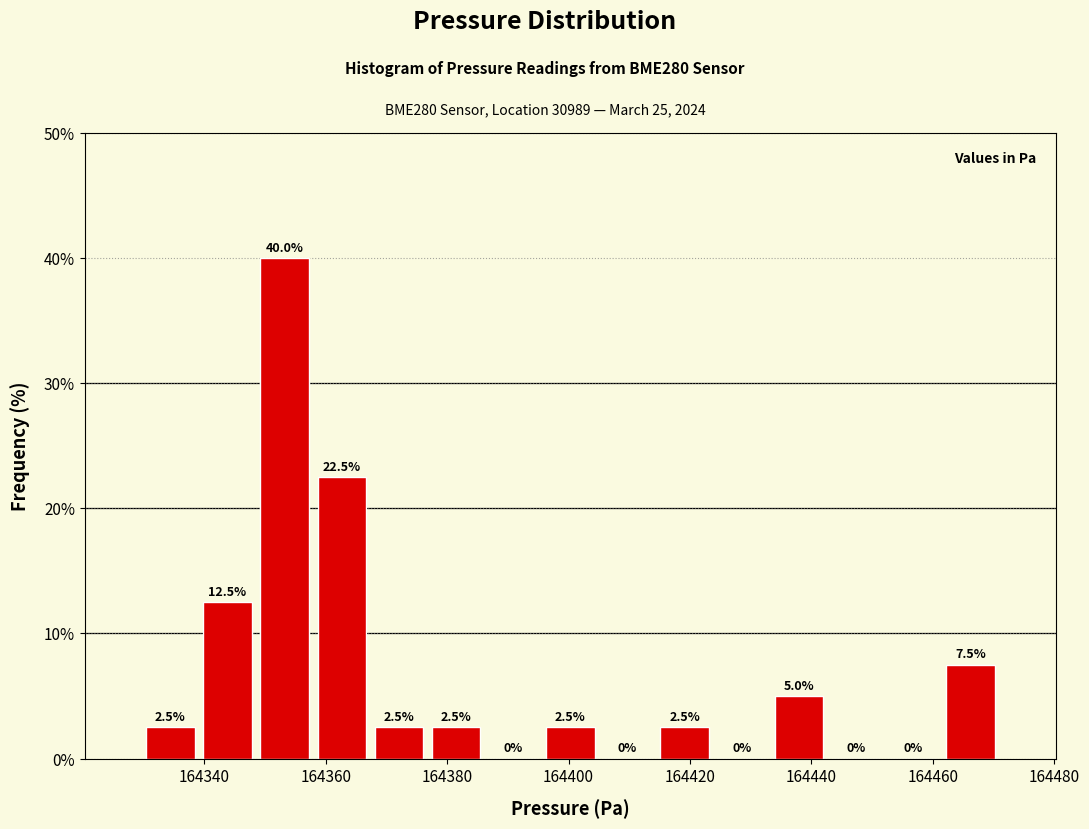

Reading left to right, list every bar in this chart as the range it spans on the x-axis followed by its height. The bar edges are not printed on the chart, so give them approximately, as read against the axis.

164330 to 164340: 2.5
164340 to 164348: 12.5
164348 to 164358: 40.0
164358 to 164368: 22.5
164368 to 164376: 2.5
164376 to 164386: 2.5
164386 to 164396: 0.0
164396 to 164404: 2.5
164404 to 164414: 0.0
164414 to 164424: 2.5
164424 to 164434: 0.0
164434 to 164442: 5.0
164442 to 164452: 0.0
164452 to 164462: 0.0
164462 to 164470: 7.5